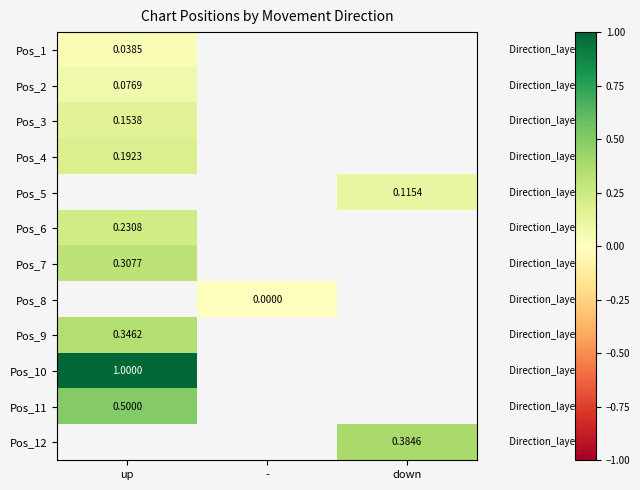

Is the value of Pos_1 at up greater than the value of Pos_12 at down?

No